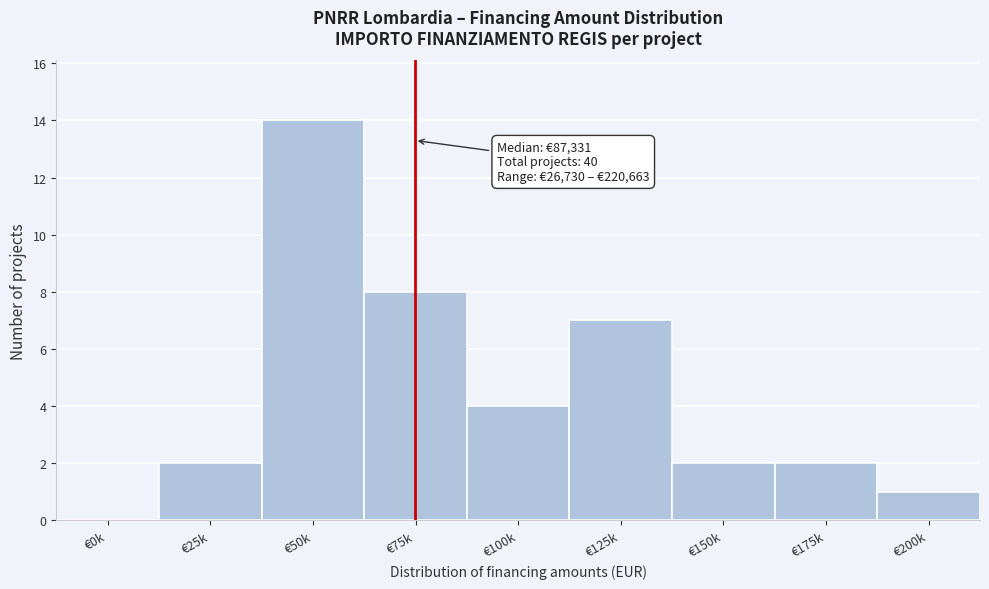

Reading left to right, extract all data points from this chart.

€0k=0	€25k=2	€50k=14	€75k=8	€100k=4	€125k=7	€150k=2	€175k=2	€200k=1